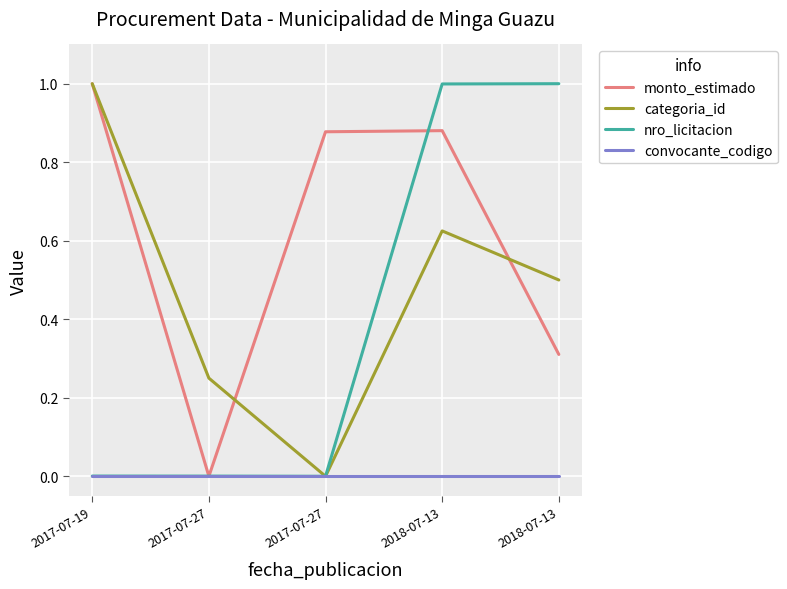

What is the spread (max minus min) of values at 2017-07-27?

0.2